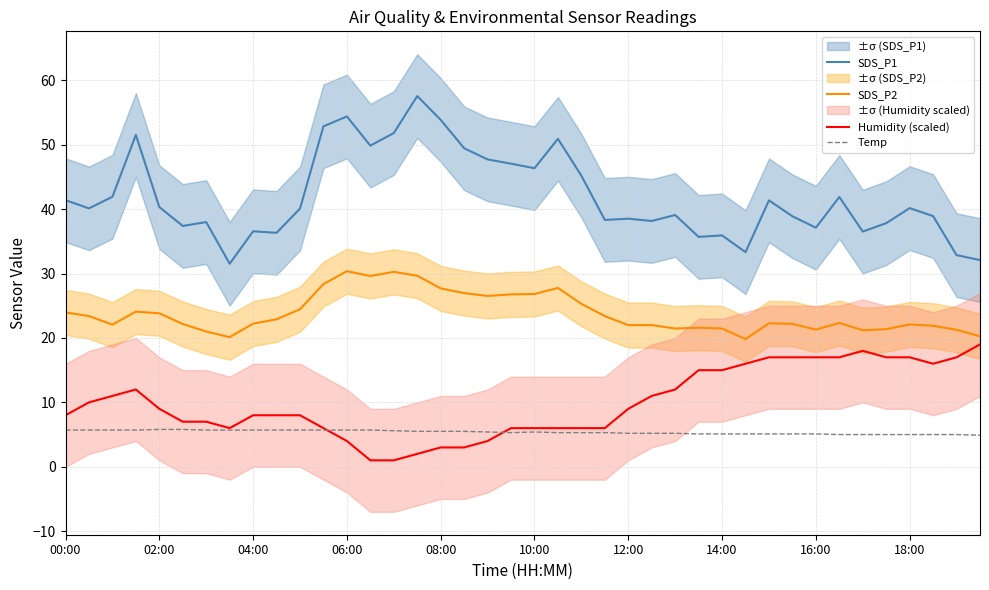

In SDS_P2, how many points are higher than both neighbors (excluding endpoints)?

8